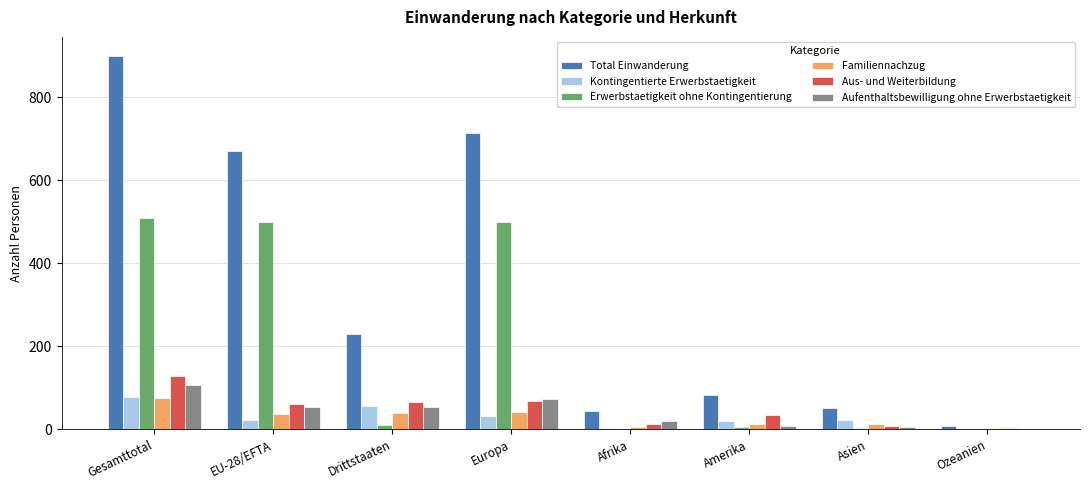

The Total Einwanderung series shows 879 at EU-28/EFTA. True or false?

False